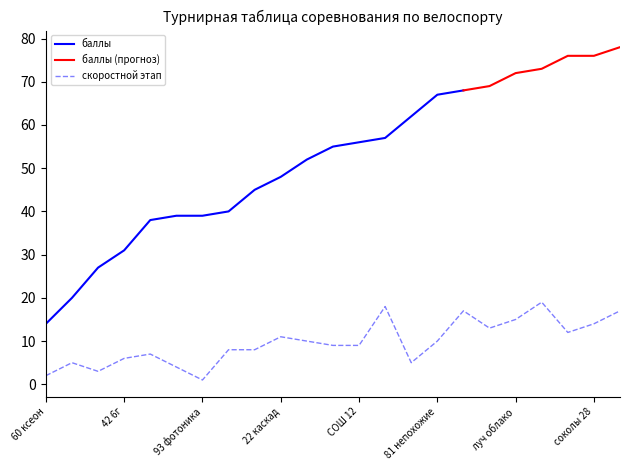

The value at 99 дружба is 2. True or false?

False